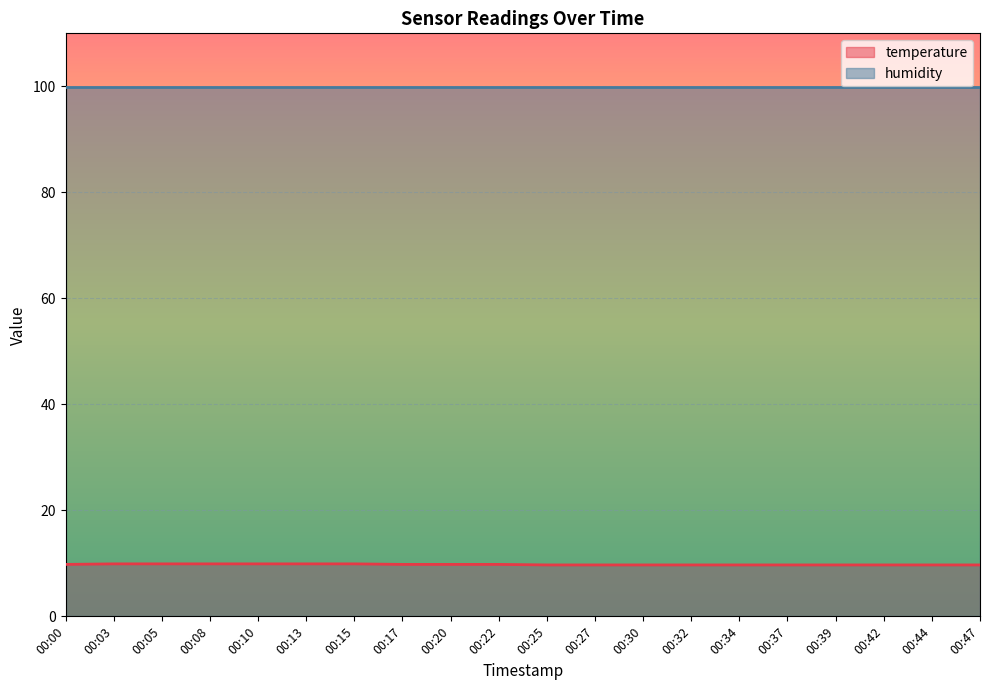

The value at 00:10 is 5.8. True or false?

False